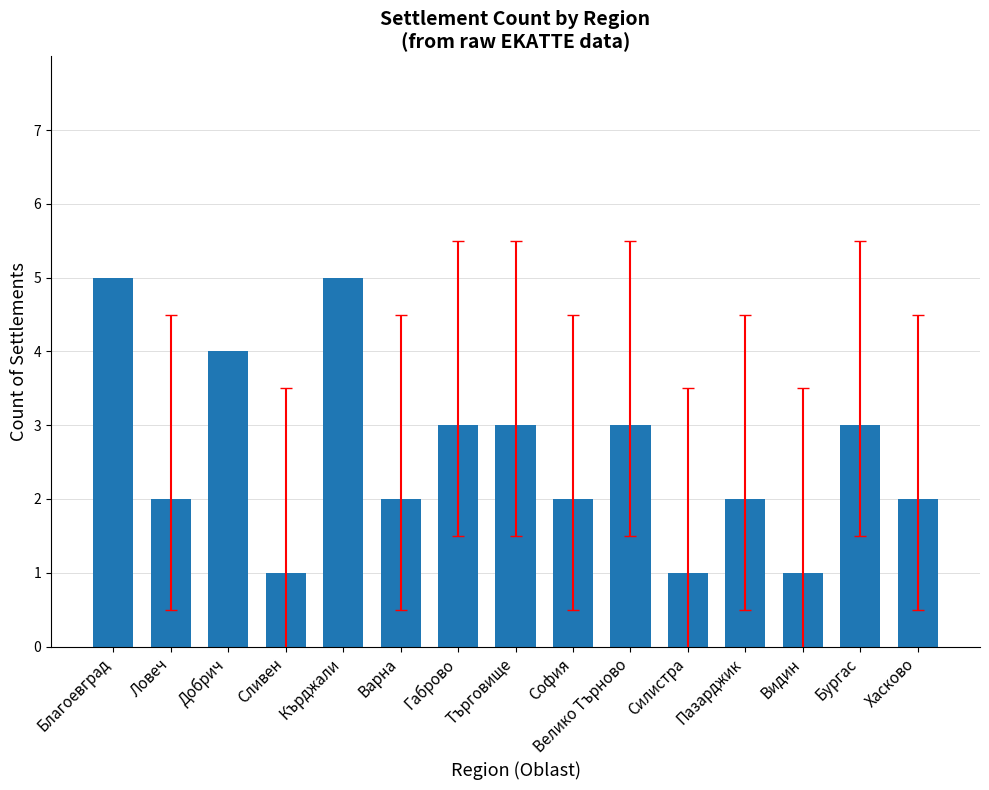

What position from the right is Пазарджик?

4